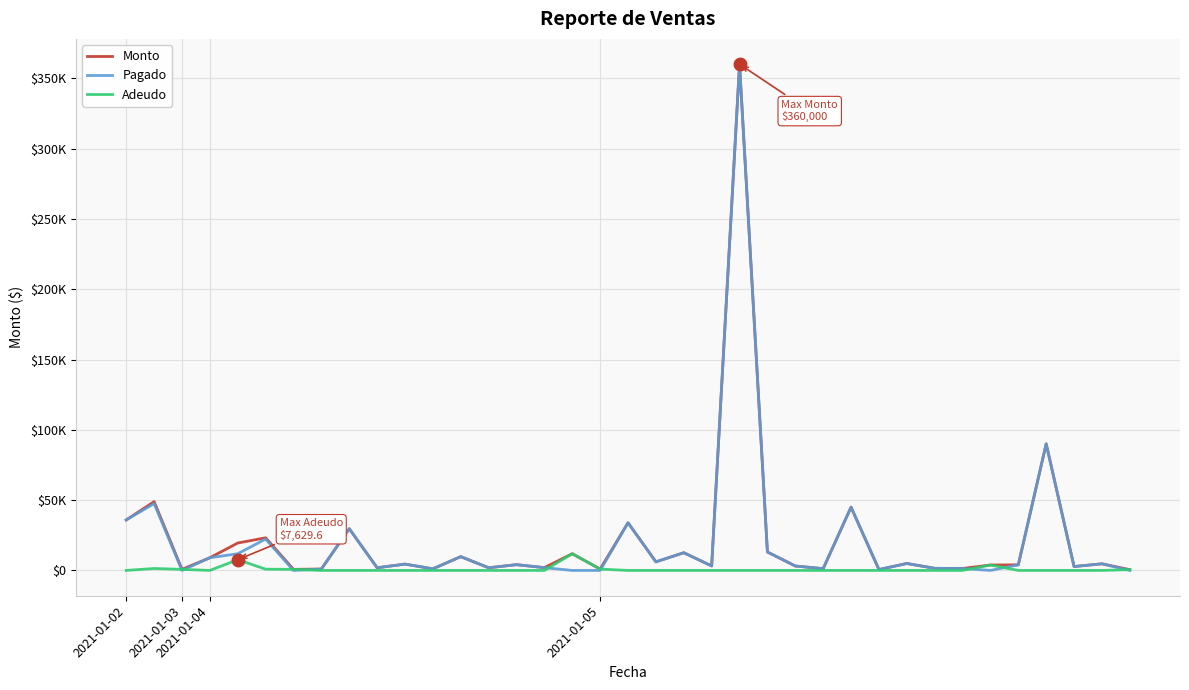

What is the label of the 28th point from the right?

9